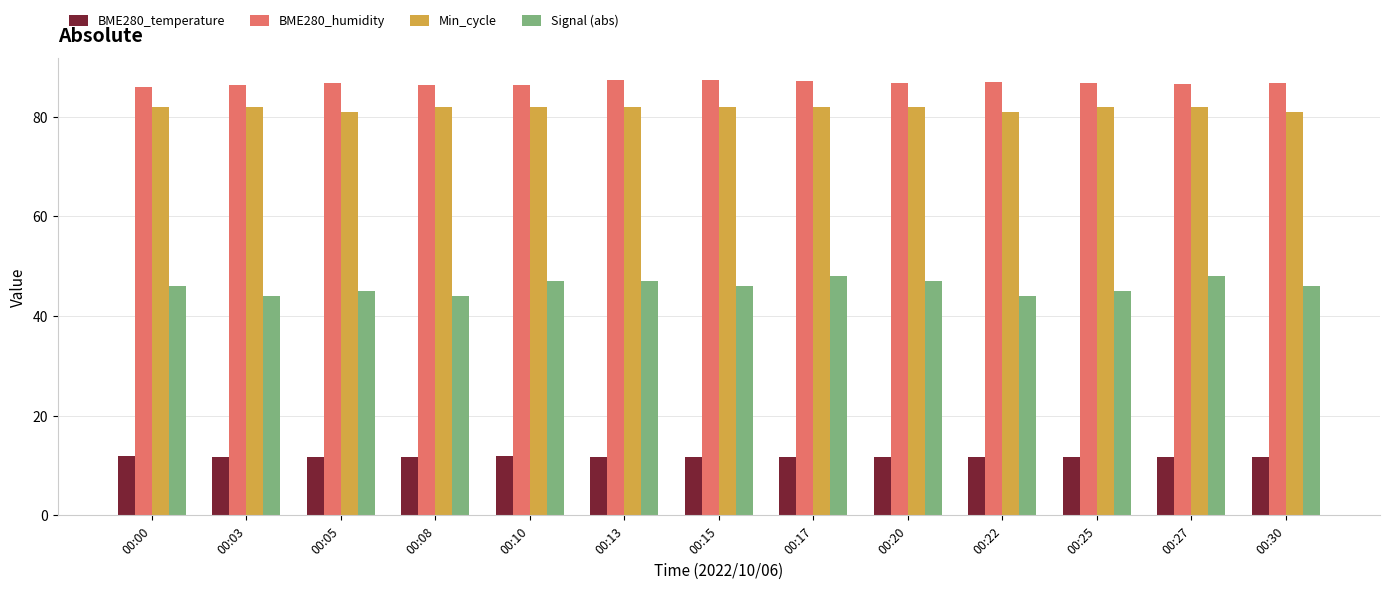

What is the total value across all series at 00:10?

227.2